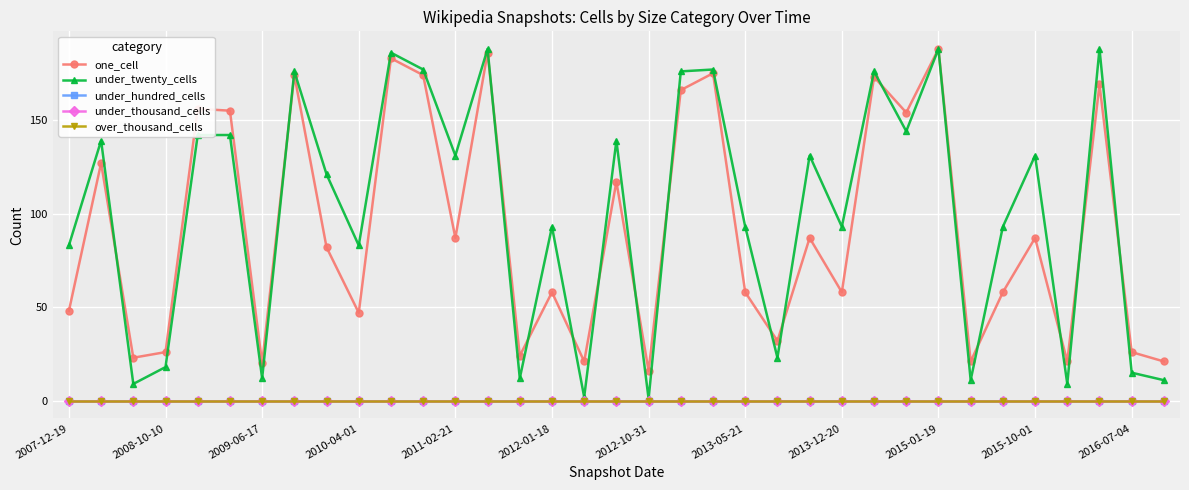

What is the difference between the maximum and minimum values in the under_twenty_cells series?

187